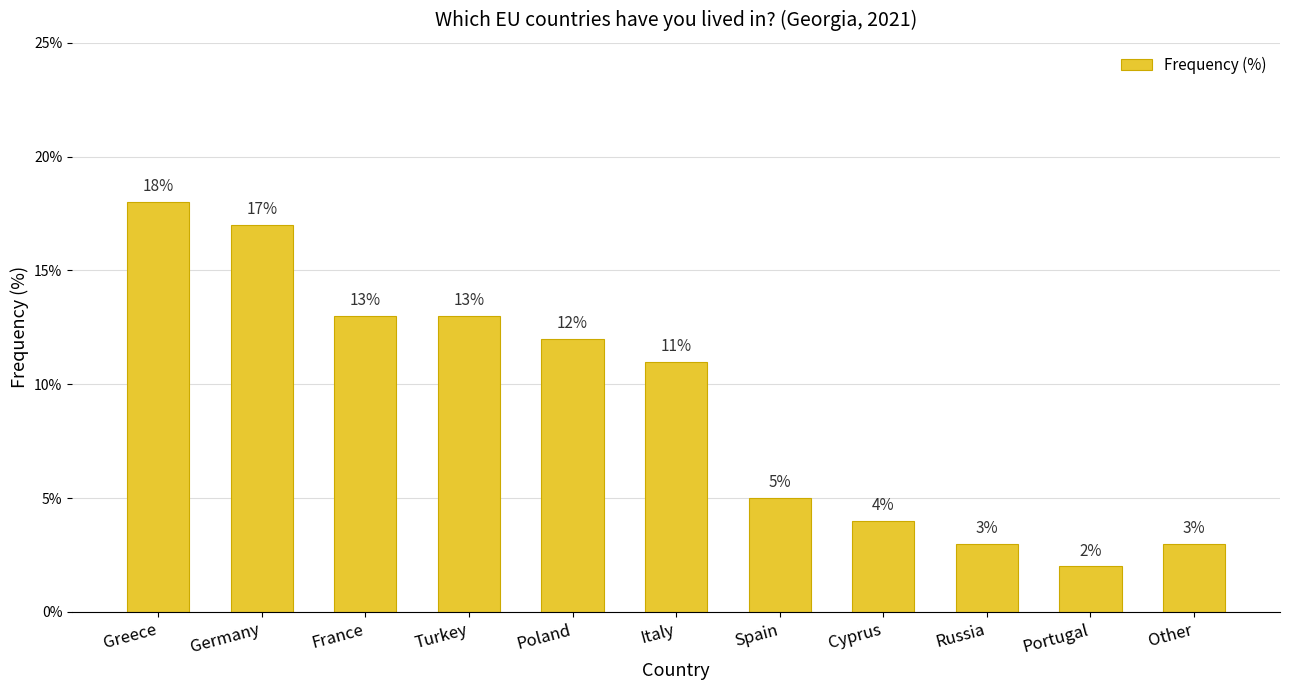

How many distinct data groups are displayed?

1